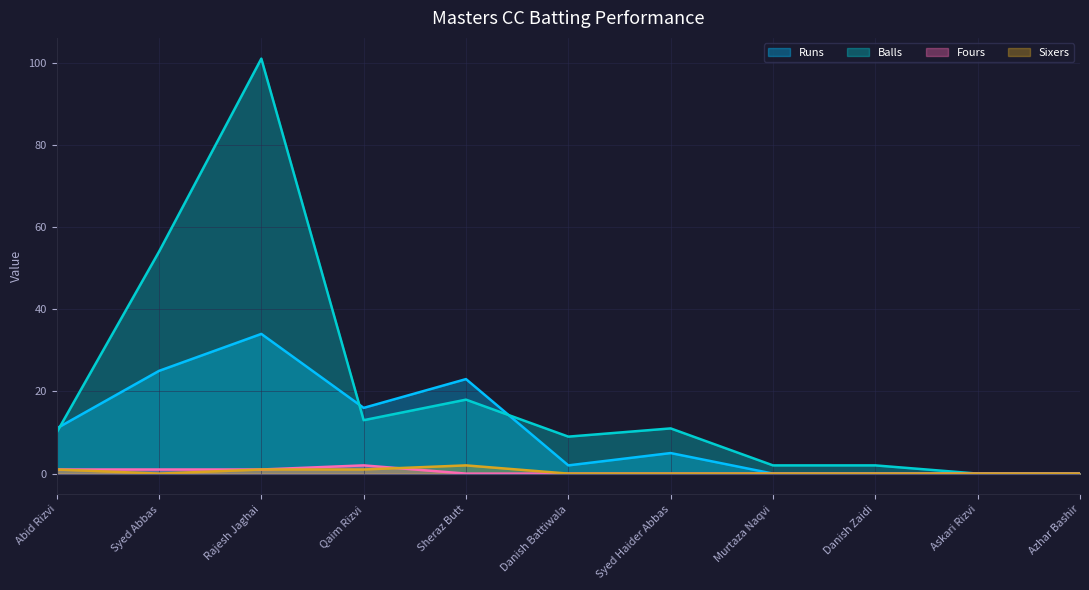

At which label is Balls closest to 50?

Syed Abbas